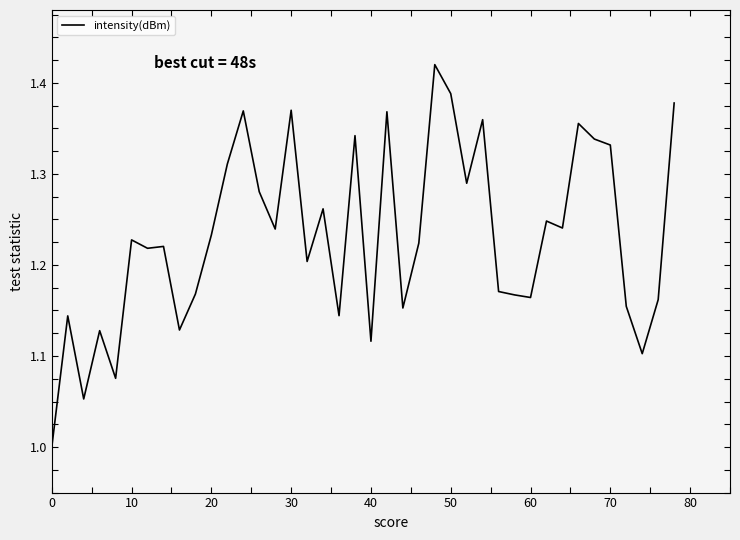

How many series are shown in this chart?

1